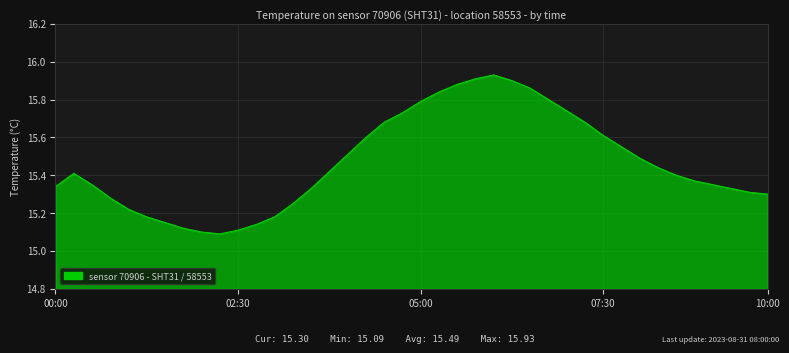

What is the difference between the maximum and minimum values?

0.8